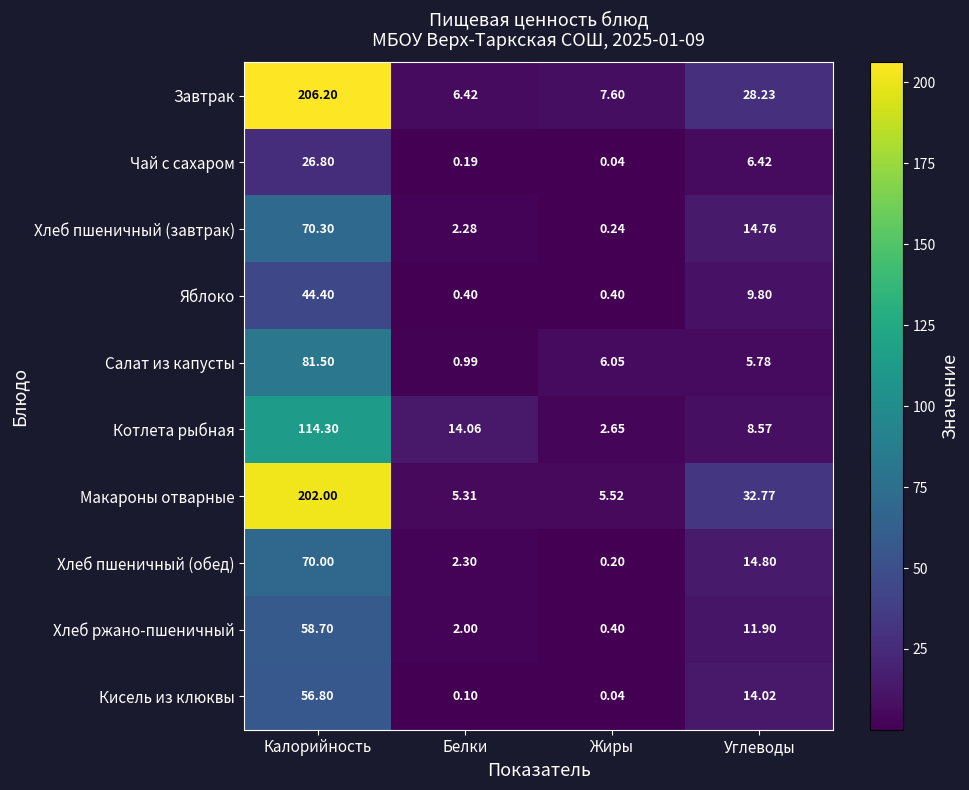

Between Белки and Жиры, which series saw the biggest shift?

Котлета рыбная